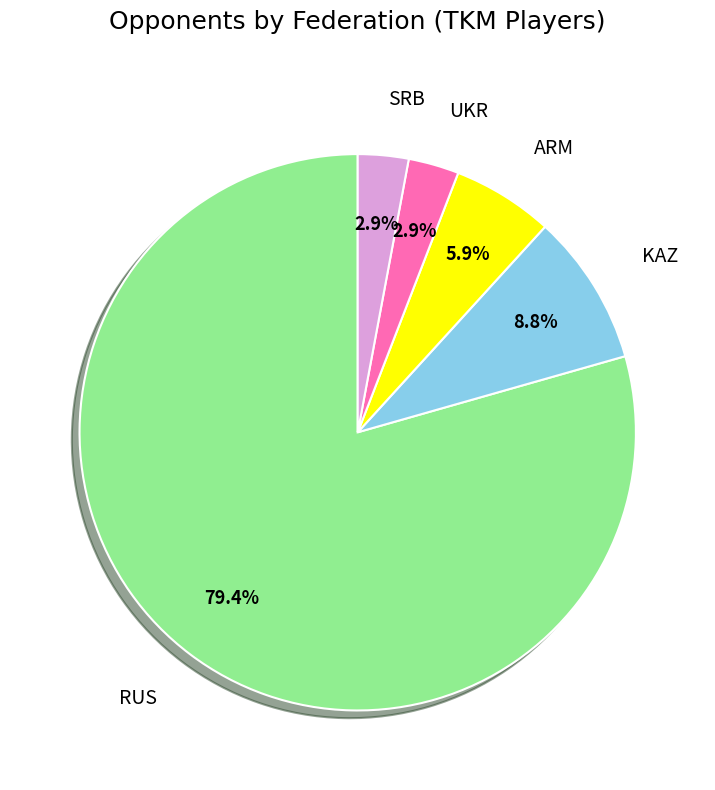

Is there any slice that represents more than half of the pie?

Yes